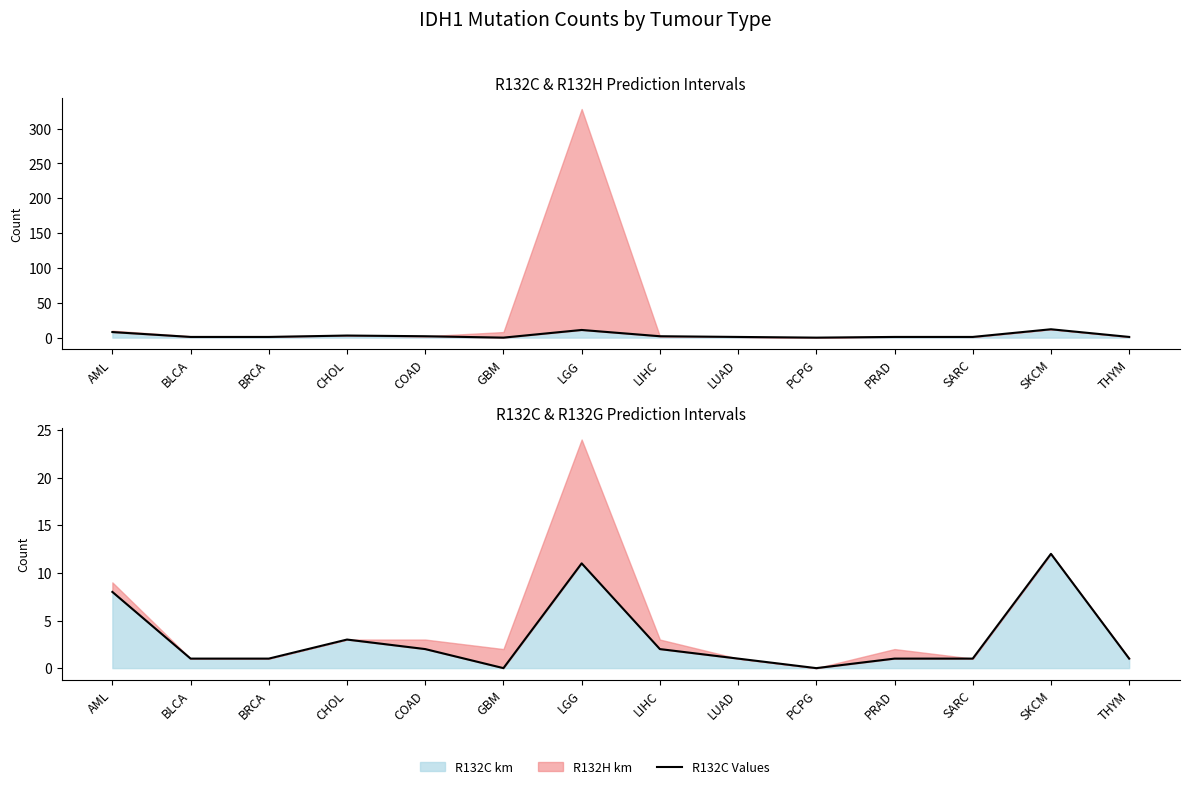

Which has a higher value, CHOL or LIHC?

CHOL